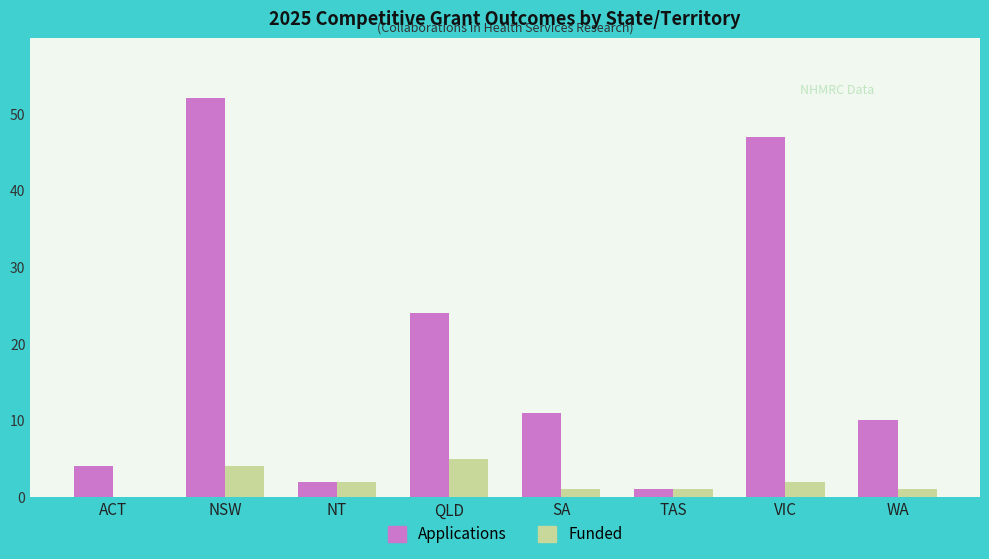

What is the maximum value for Applications?

52